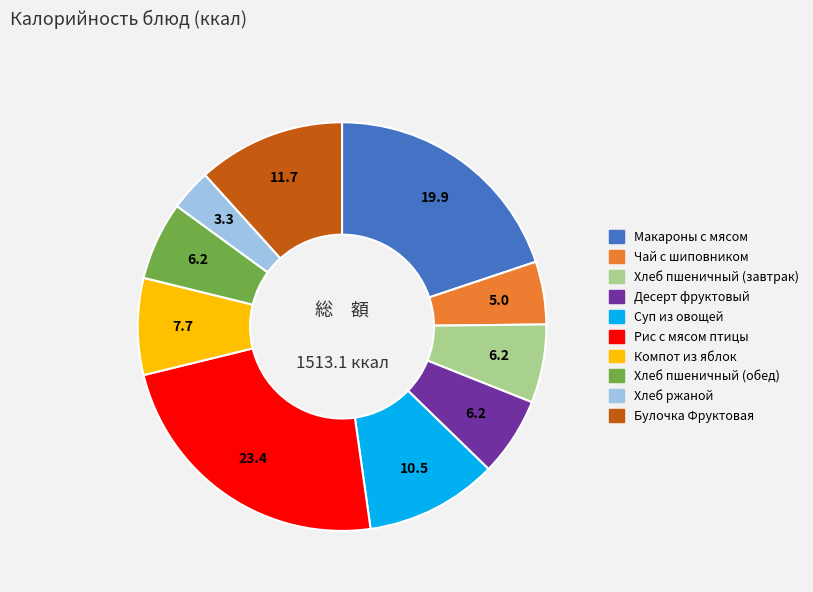

Approximately how many times larger is the value at Хлеб пшеничный (обед) compared to Рис с мясом птицы?

0.3